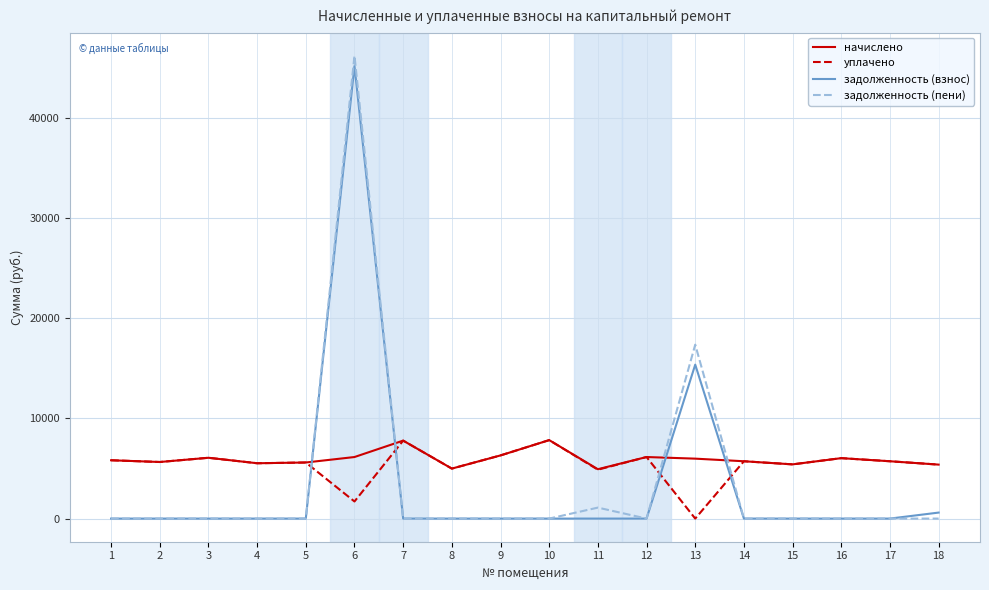

How many categories are shown in the chart?

18